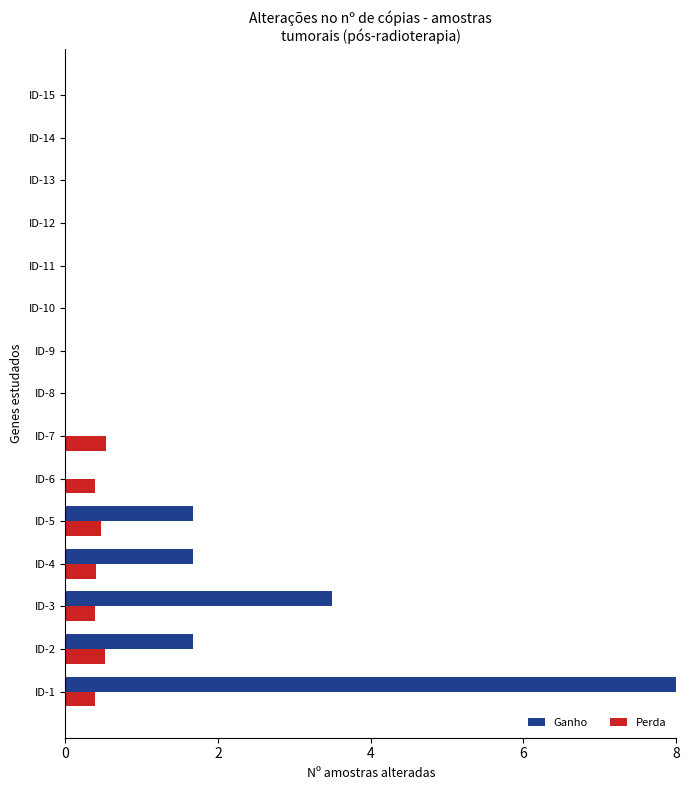

What is the sum of all Perda values?

3.1